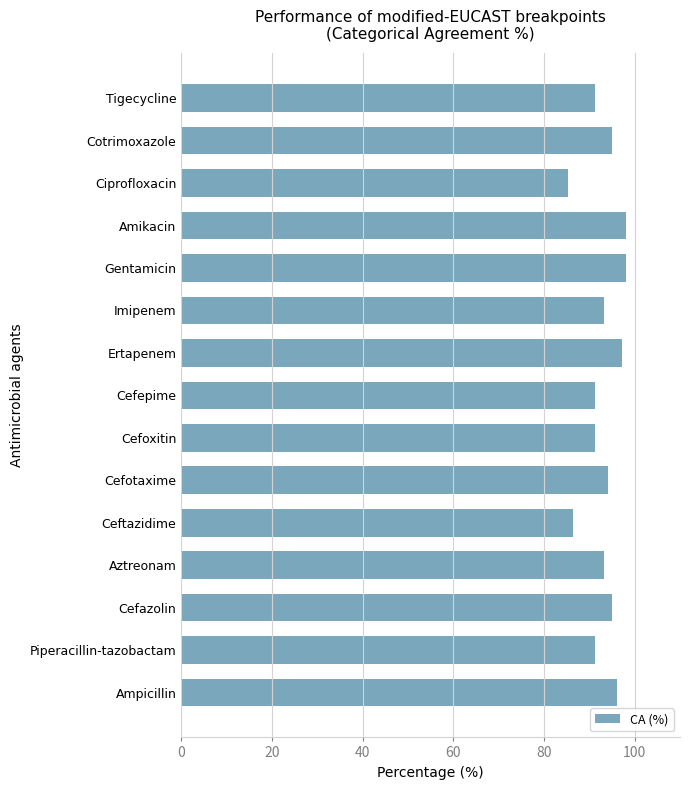

Is it true that the value at Piperacillin-tazobactam is 91.3?

True